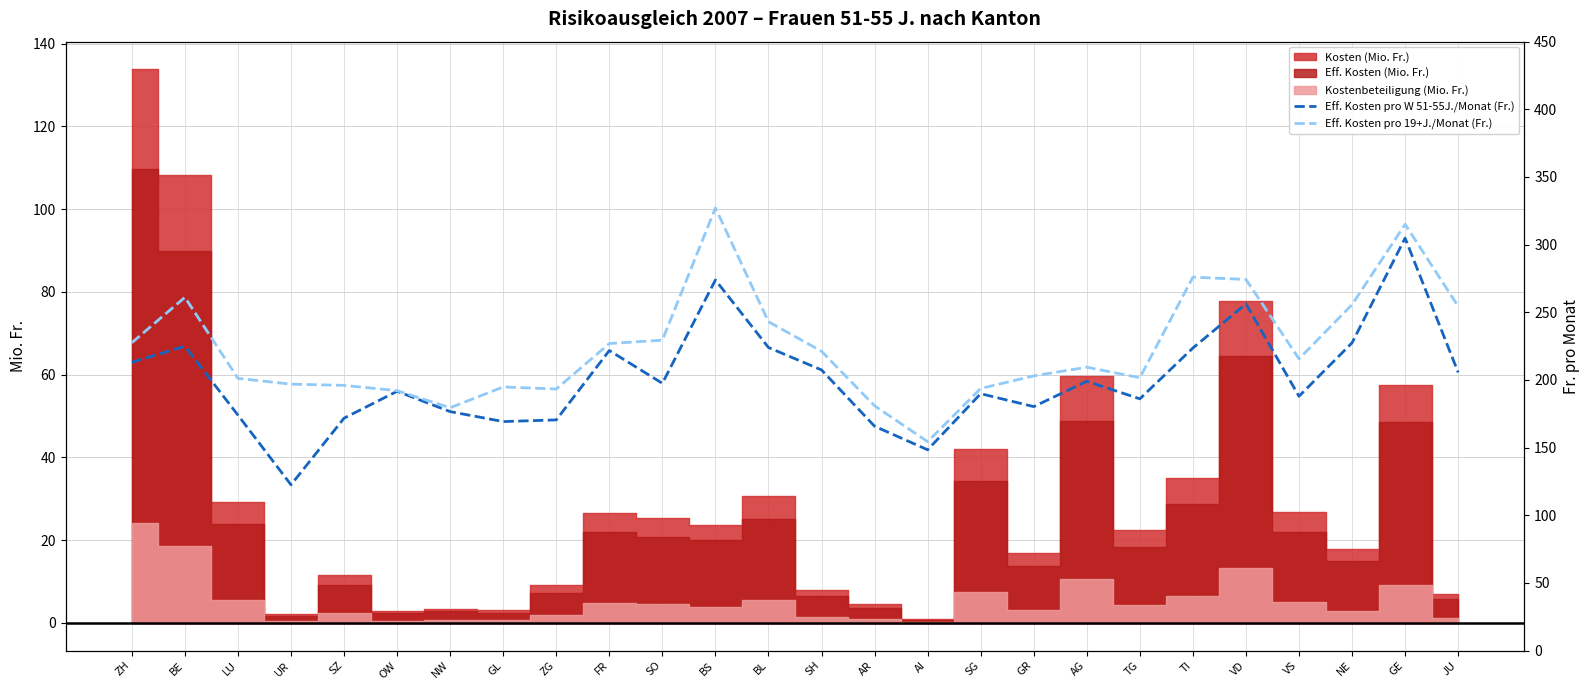

The value of Eff. Kosten pro W 51-55J./Monat (Fr.) at JU is 205.6. True or false?

True